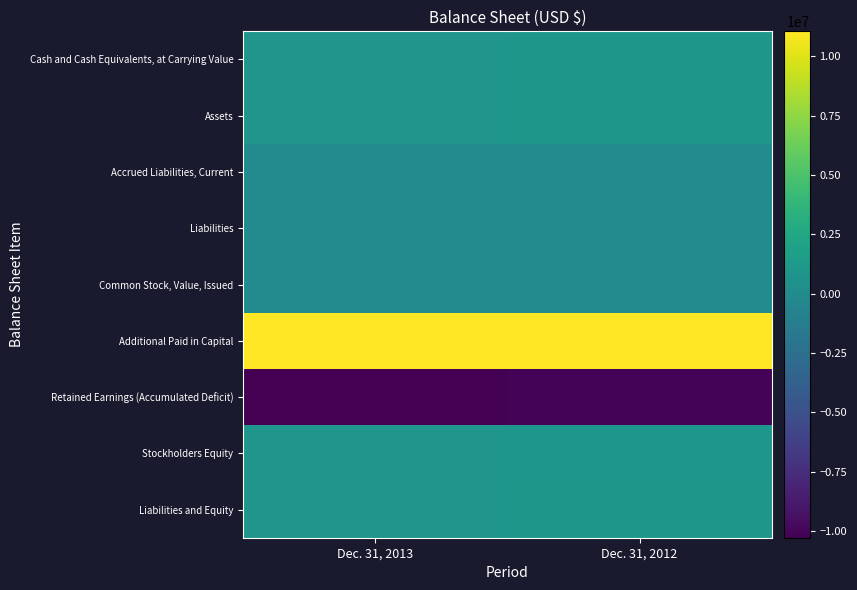

Which series has the largest total across all categories?

Additional Paid in Capital